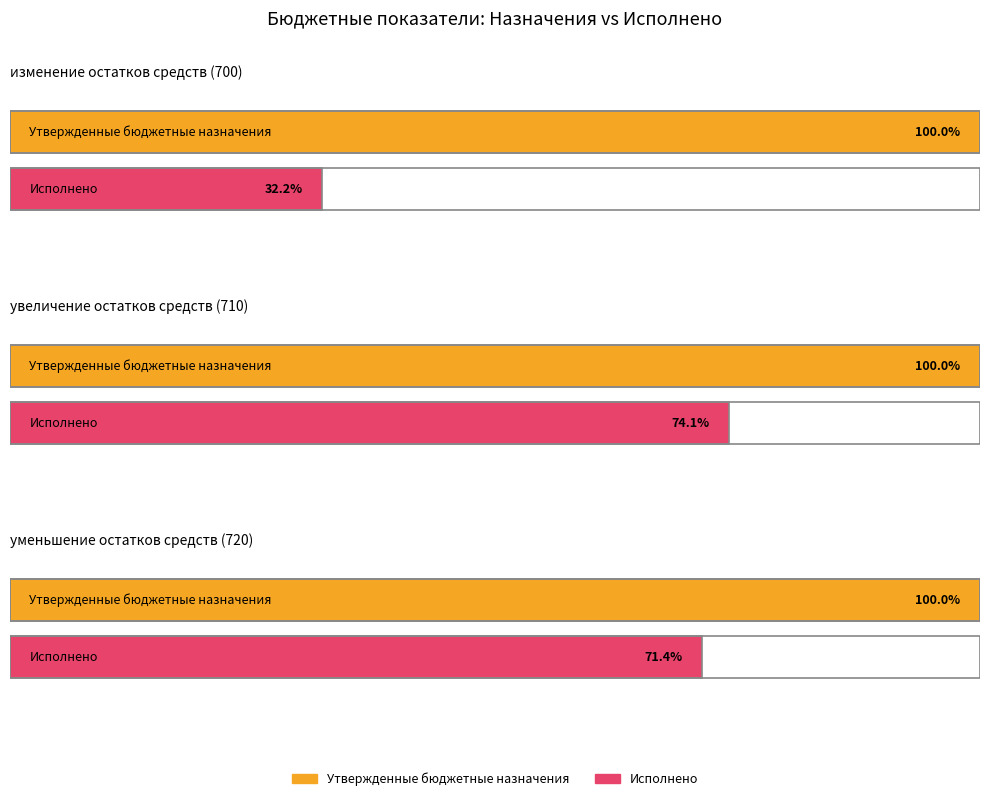

What position from the right is уменьшение остатков средств (720)?

1